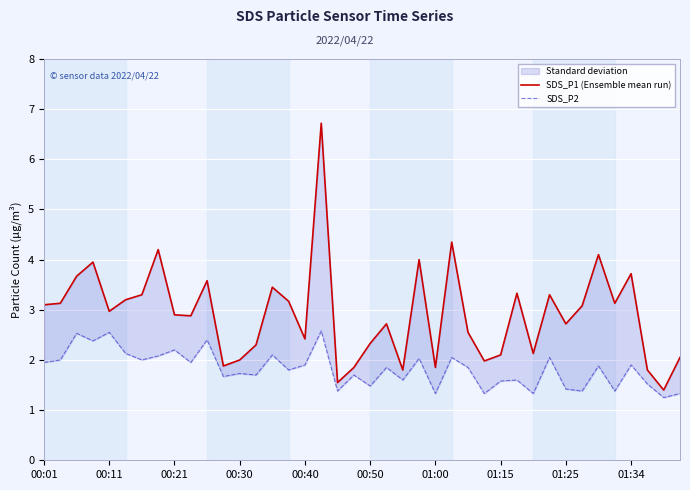

At how many categories does at least one series exceed 2?

31